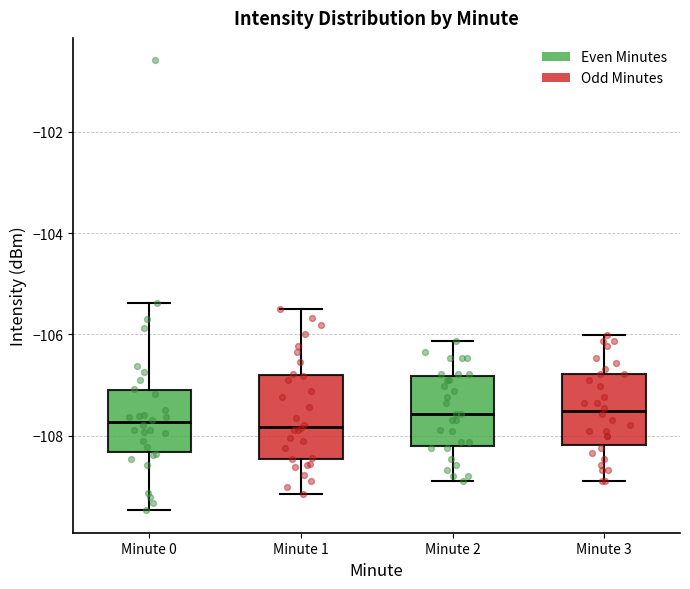

Reading left to right, transcribe this box plot: for each box, give where its median line is, the range the box spans, and where its two whiskers end, as read against the y-axis. The values are not printed on the chart, so give them approximately, as read against the axis.

Minute 0: median -107.8, box -108.4 to -107.0, whiskers -109.4 to -105.4
Minute 1: median -107.8, box -108.4 to -106.8, whiskers -109.2 to -105.6
Minute 2: median -107.6, box -108.2 to -106.8, whiskers -109.0 to -106.2
Minute 3: median -107.6, box -108.2 to -106.8, whiskers -109.0 to -106.0